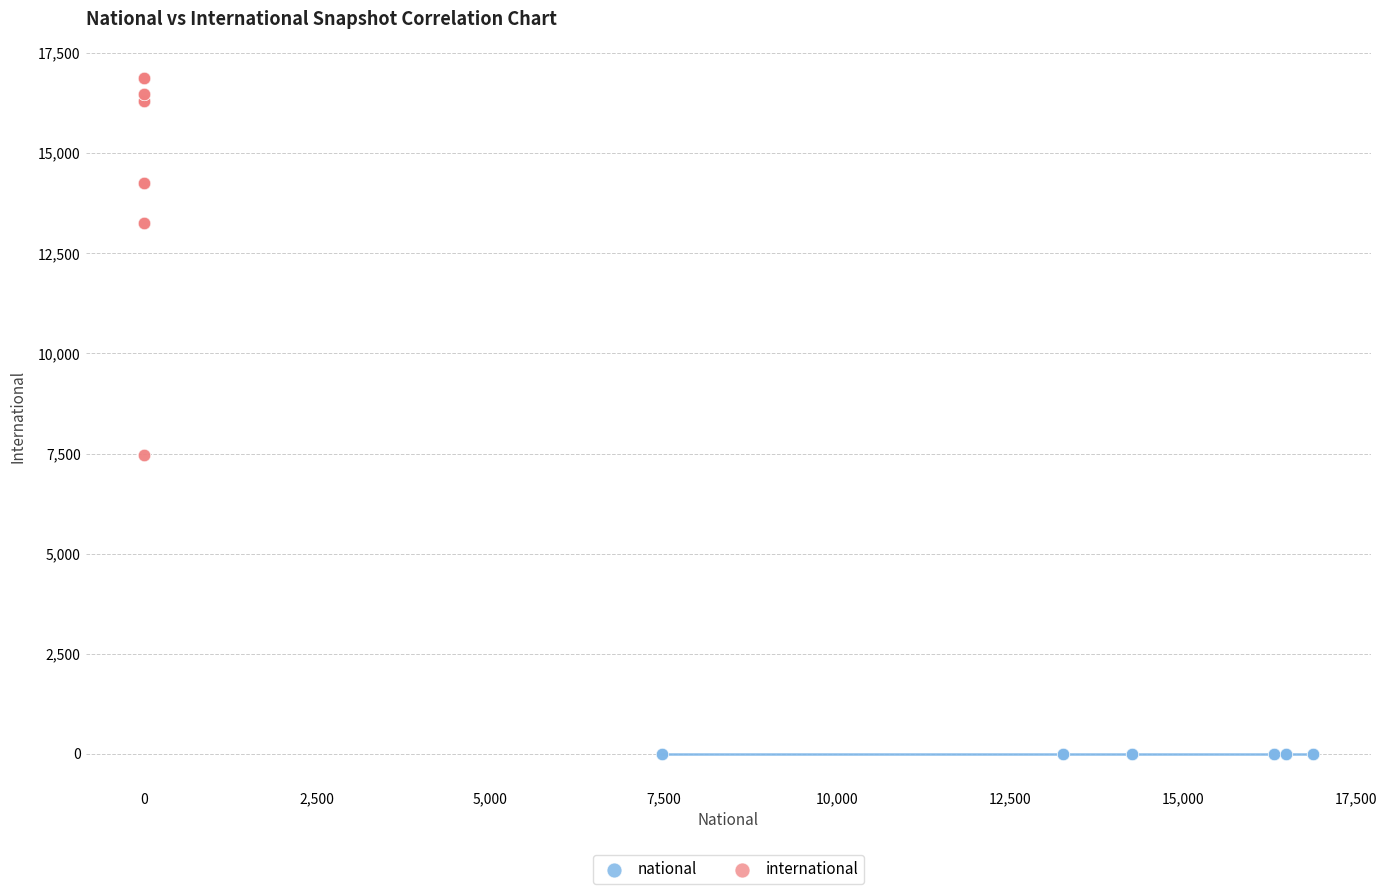

Which series reaches the maximum Y coordinate?

international